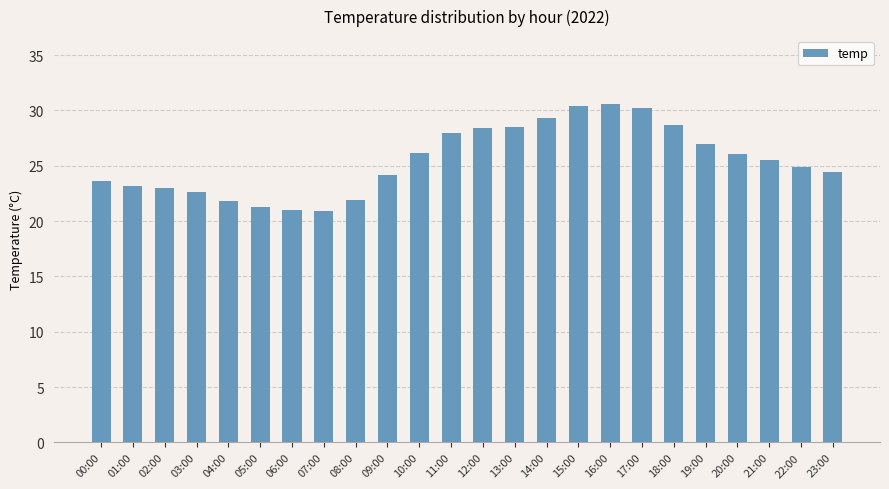

How many bars are there in total?

24